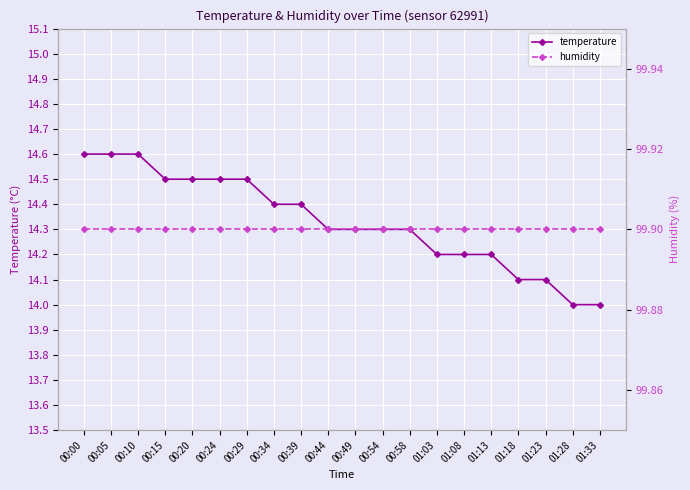

What is the label of the 10th point from the right?

00:49